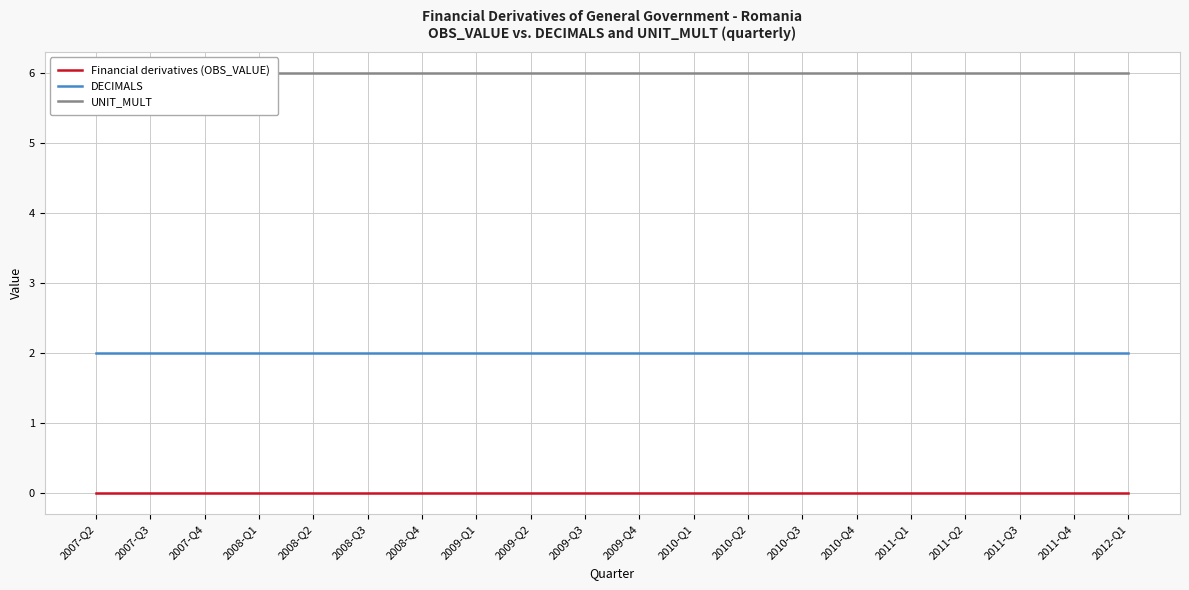

The value of Financial derivatives (OBS_VALUE) at 2008-Q1 is 0. True or false?

True